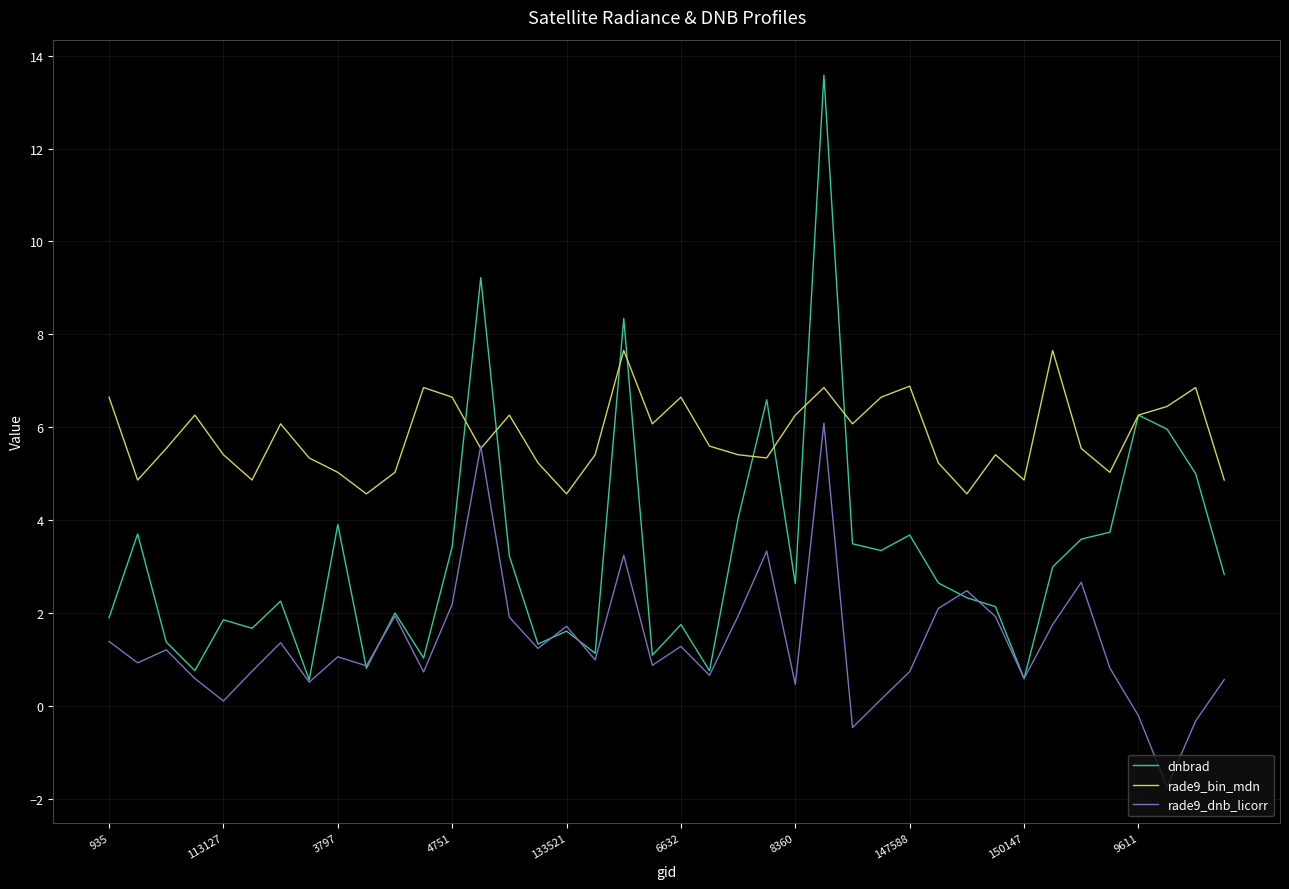

How many lines are shown in the chart?

3